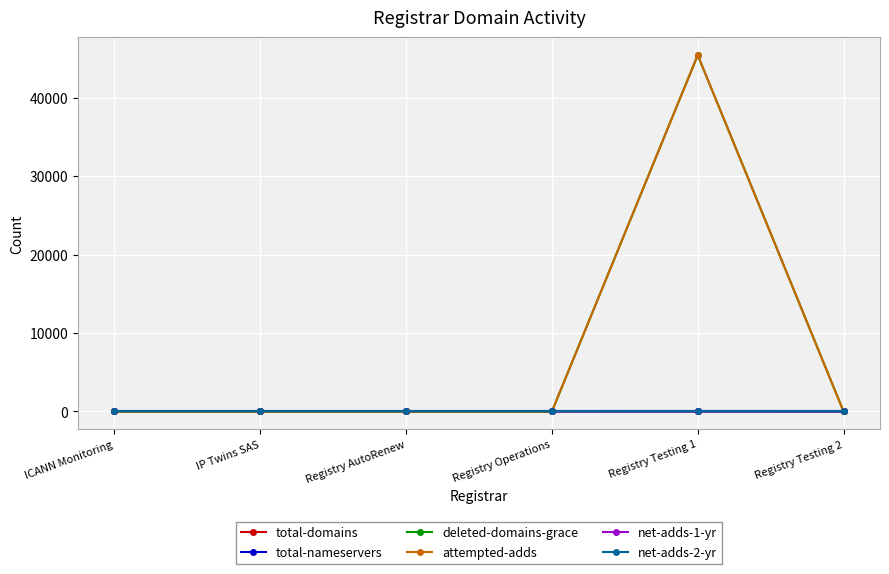

Rank the categories by net-adds-2-yr value from lowest to highest.

ICANN Monitoring, IP Twins SAS, Registry AutoRenew, Registry Operations, Registry Testing 1, Registry Testing 2